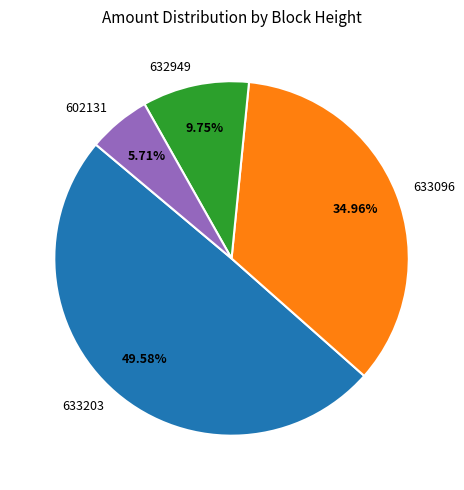

Count the number of slices in the pie.

4